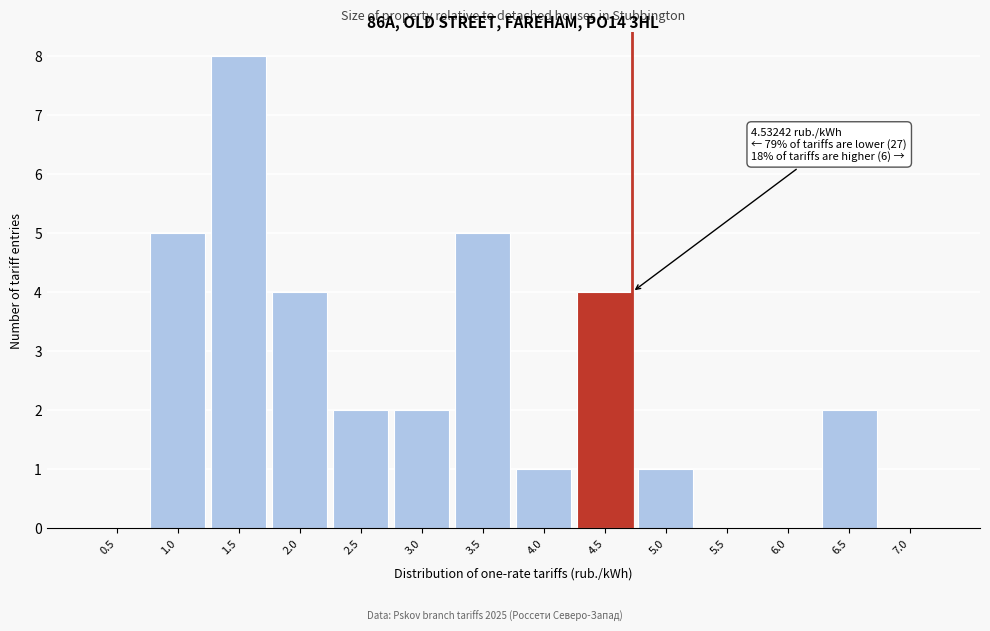

Reading right to left, transcribe all the data shown in this chart.

7.0=0	6.5=2	6.0=0	5.5=0	5.0=1	4.5=4	4.0=1	3.5=5	3.0=2	2.5=2	2.0=4	1.5=8	1.0=5	0.5=0